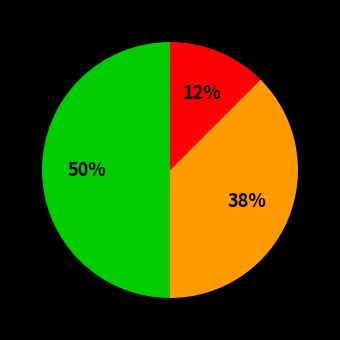

To the nearest percent, what is the average slice percentage?

33%